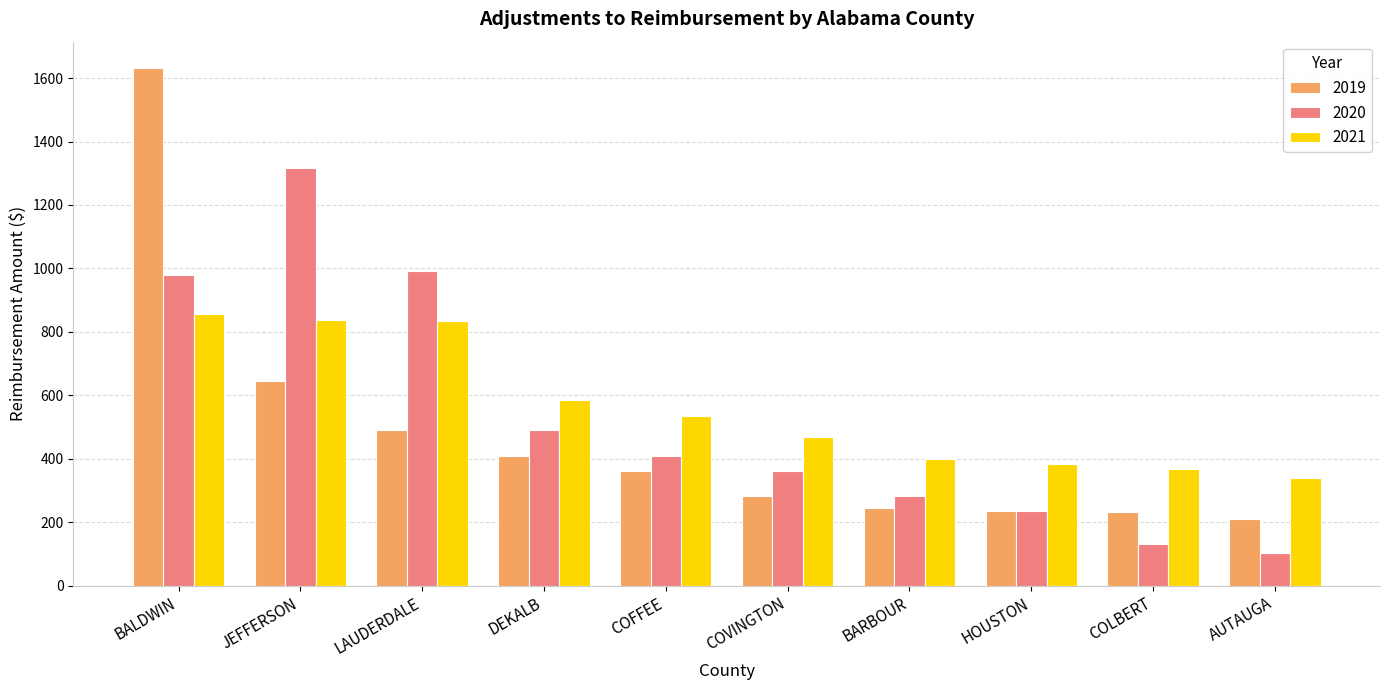

Where is 2020 nearest to the value 709?

DEKALB